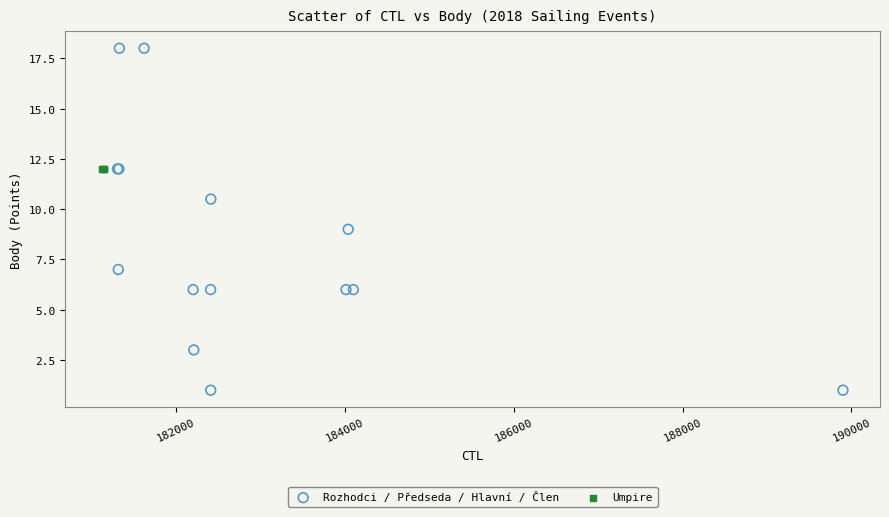

Which series reaches the maximum Y coordinate?

Rozhodci / Předseda / Hlavní / Člen